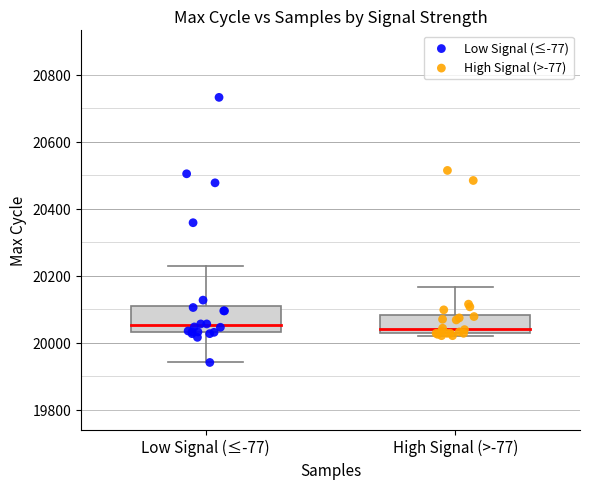

Which series reaches the minimum Y coordinate?

Low Signal (≤-77)